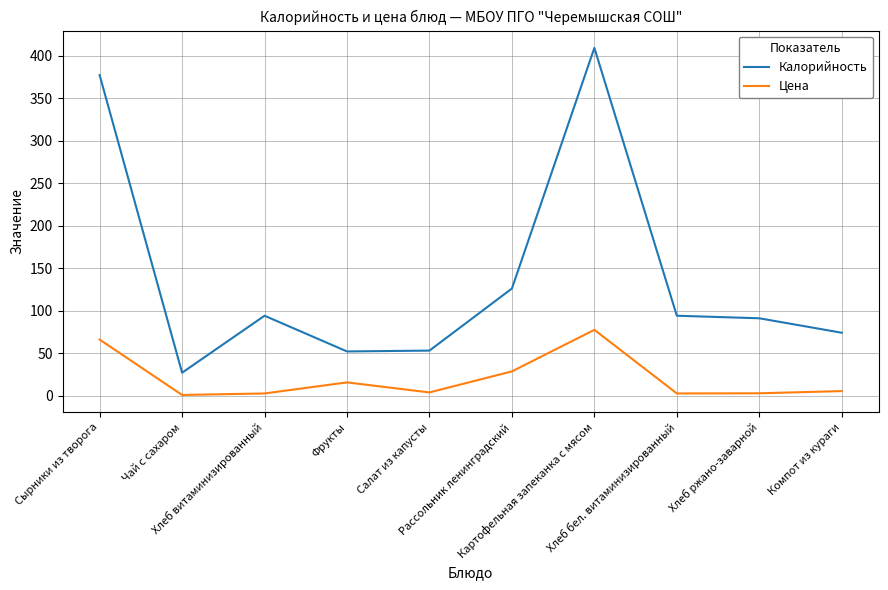

At how many categories does at least one series exceed 83?

6